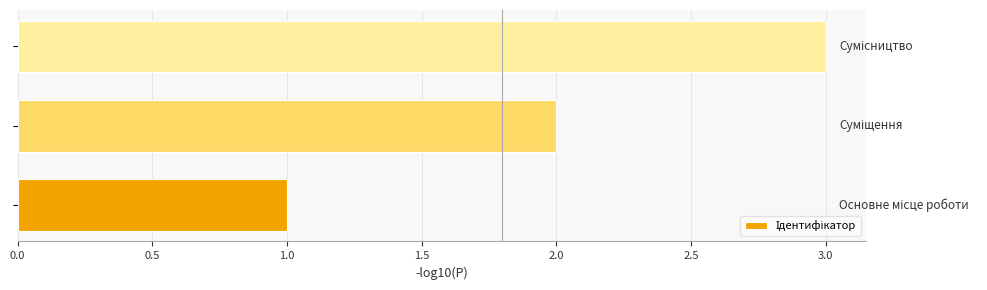

What is the greatest value displayed?

3